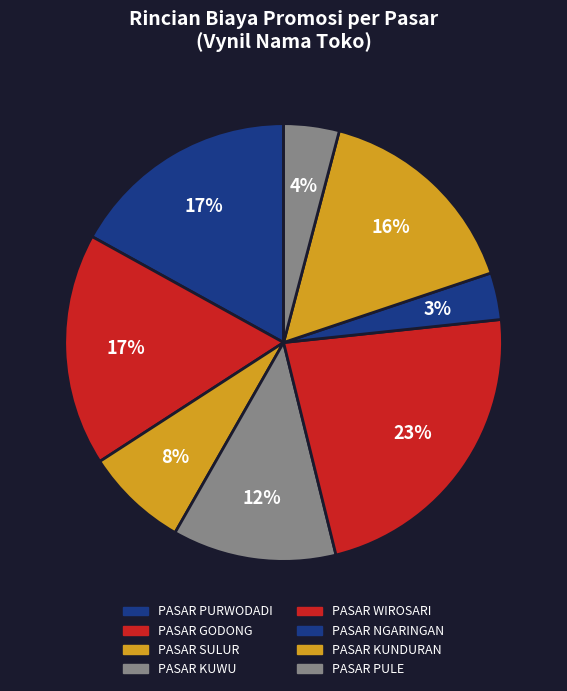

Count the number of slices in the pie.

8